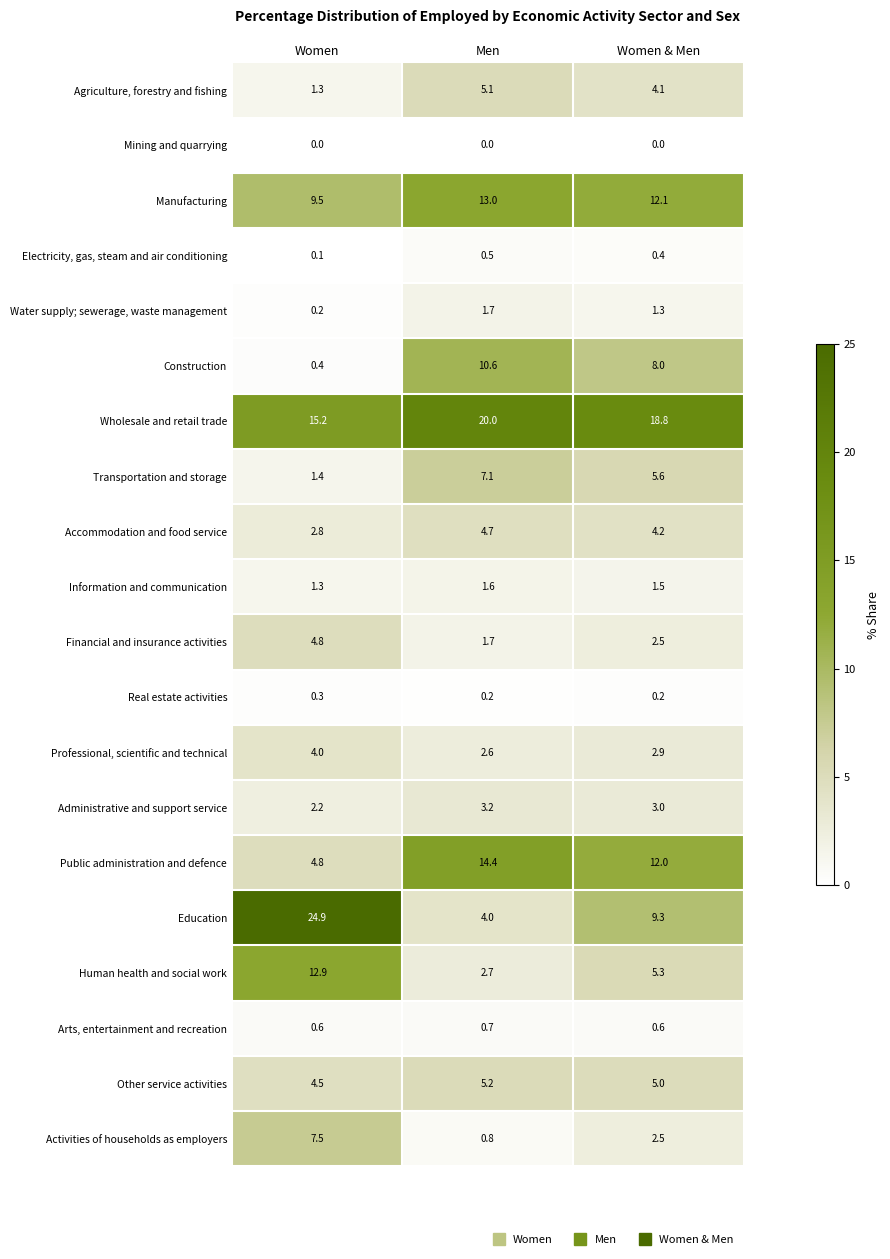

The Activities of households as employers series shows 4.1 at Women & Men. True or false?

False